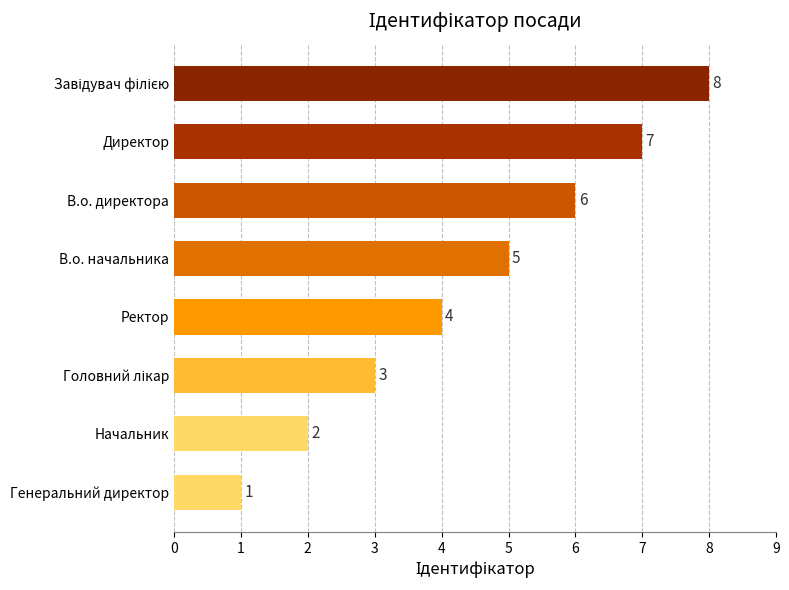

Are the bars grouped side by side (vs. stacked)?

No